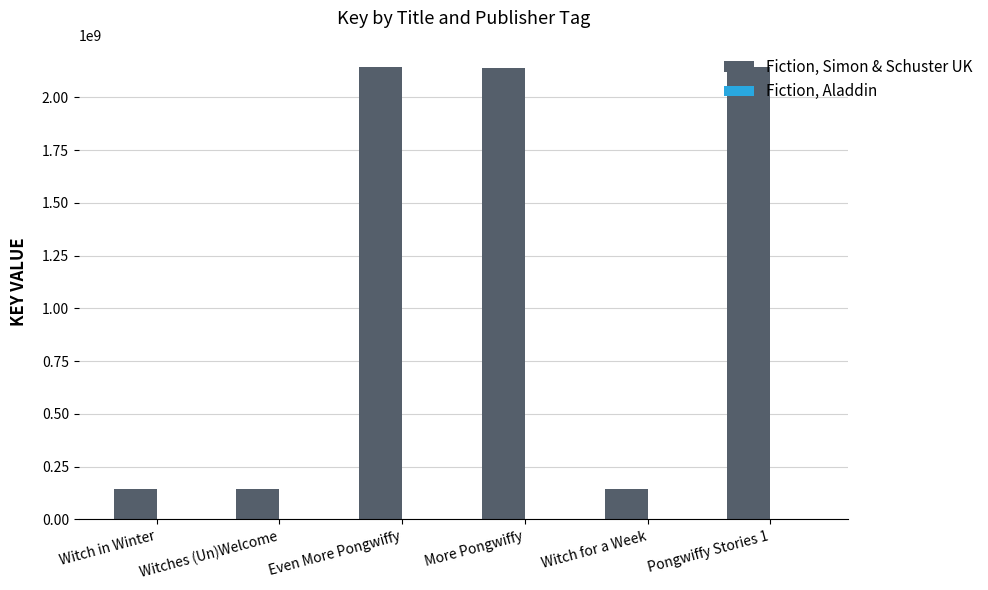

What is the sum of all Fiction, Simon & Schuster UK values?

6858522753